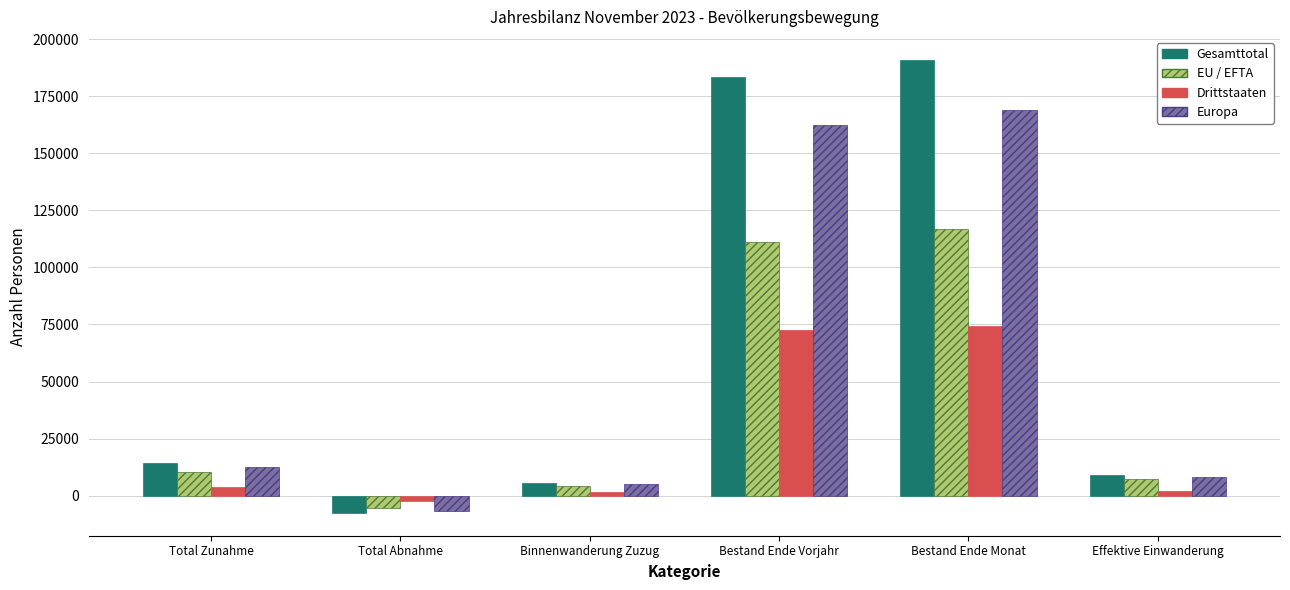

Rank the series by their maximum value, from lowest to highest.

Drittstaaten, EU / EFTA, Europa, Gesamttotal